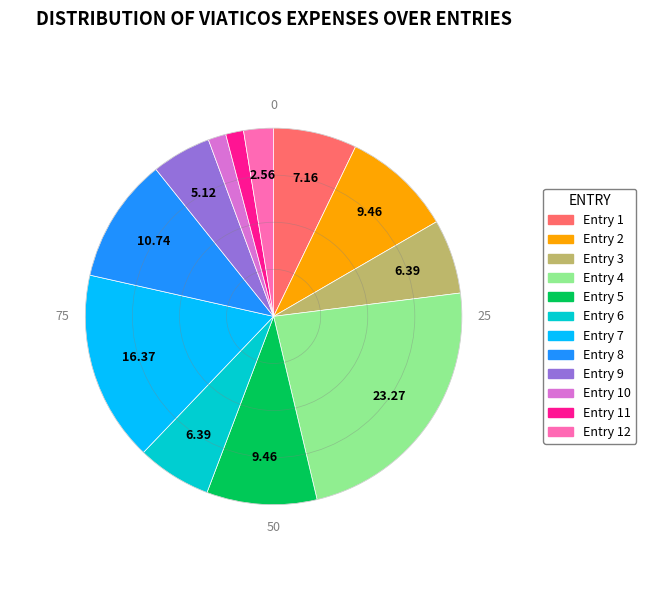

Is there any slice that represents more than half of the pie?

No